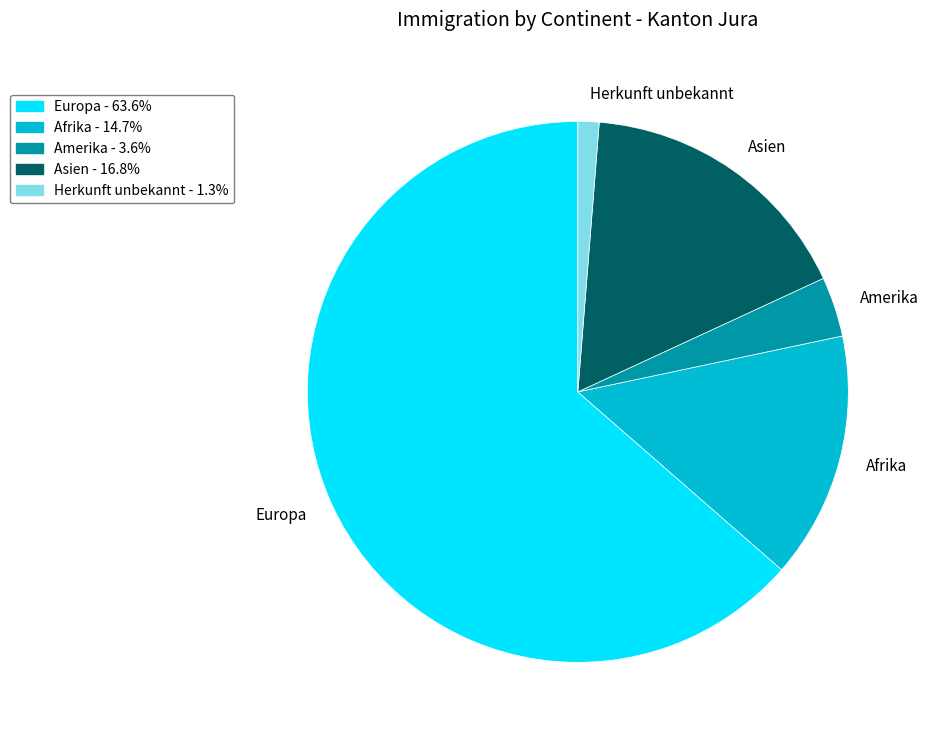

How many segments does this pie chart have?

5